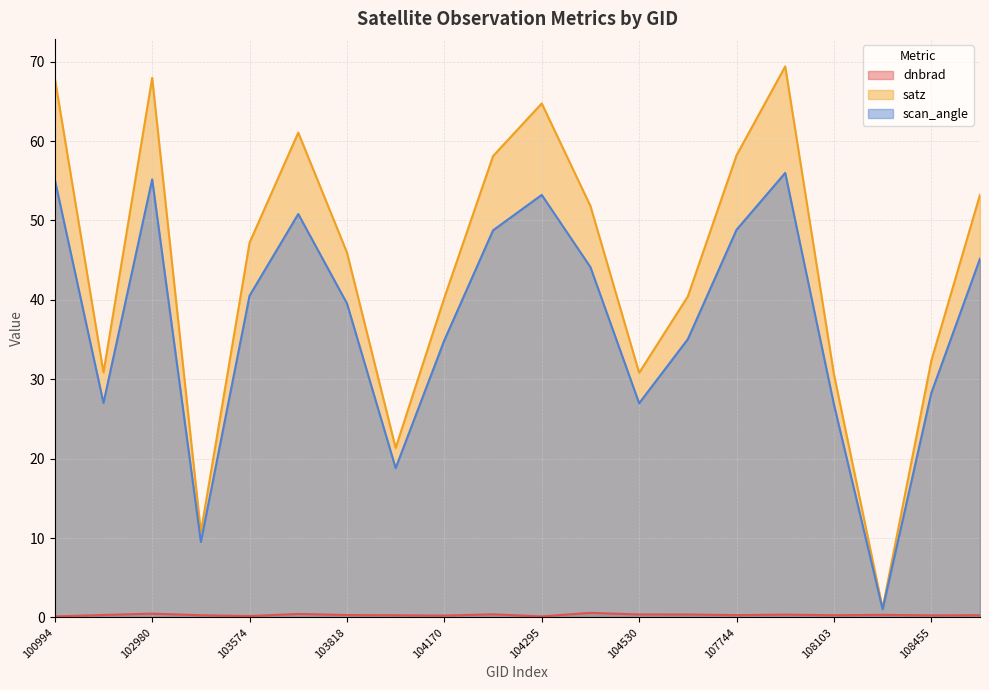

How many interior local peaks does the scan_angle series have?

4